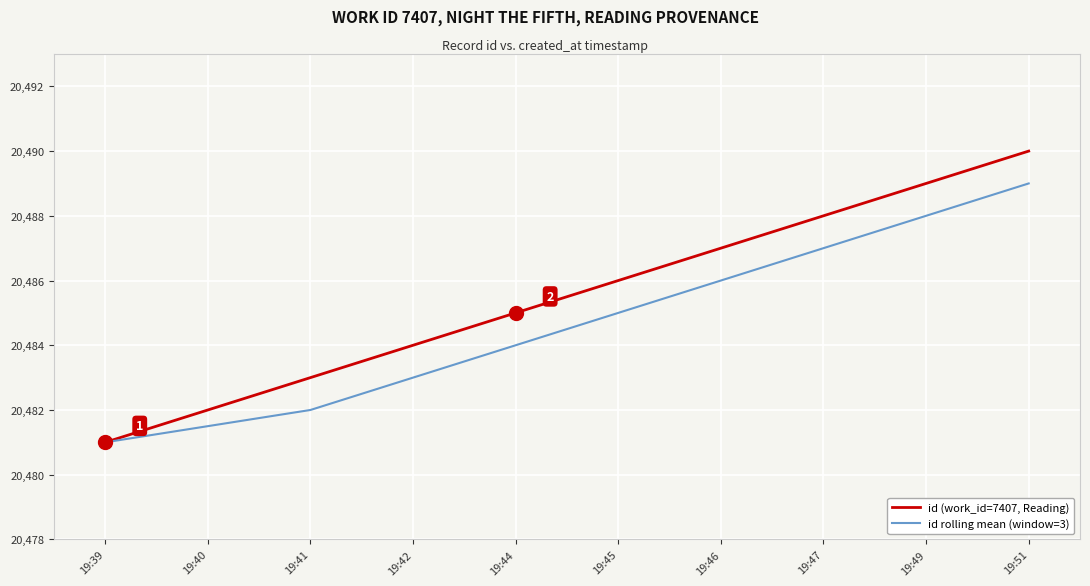

Does the chart have visible grid lines?

Yes